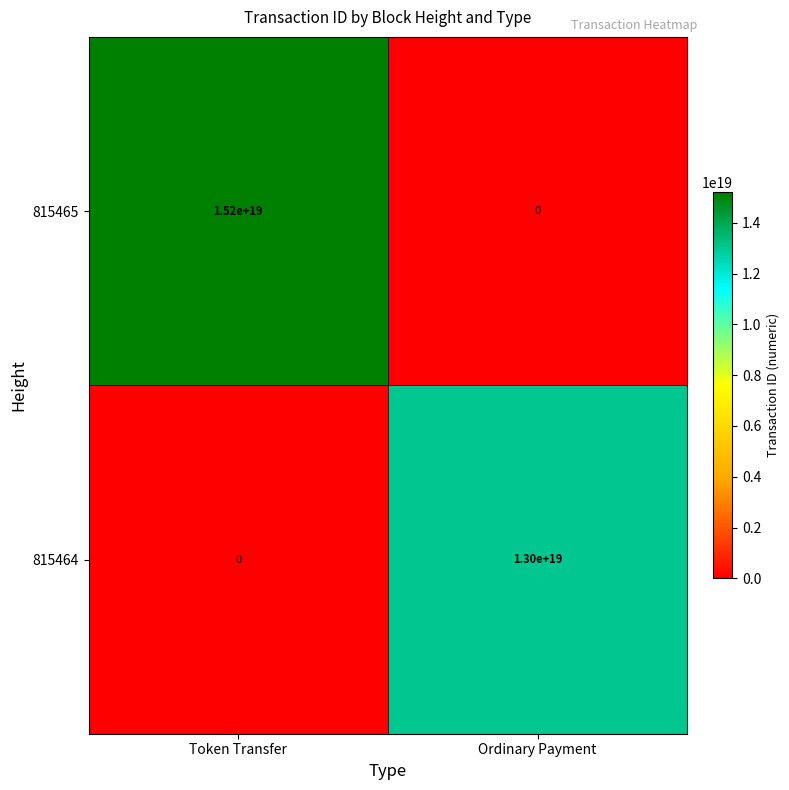

Which category has the highest value across all series?

Token Transfer